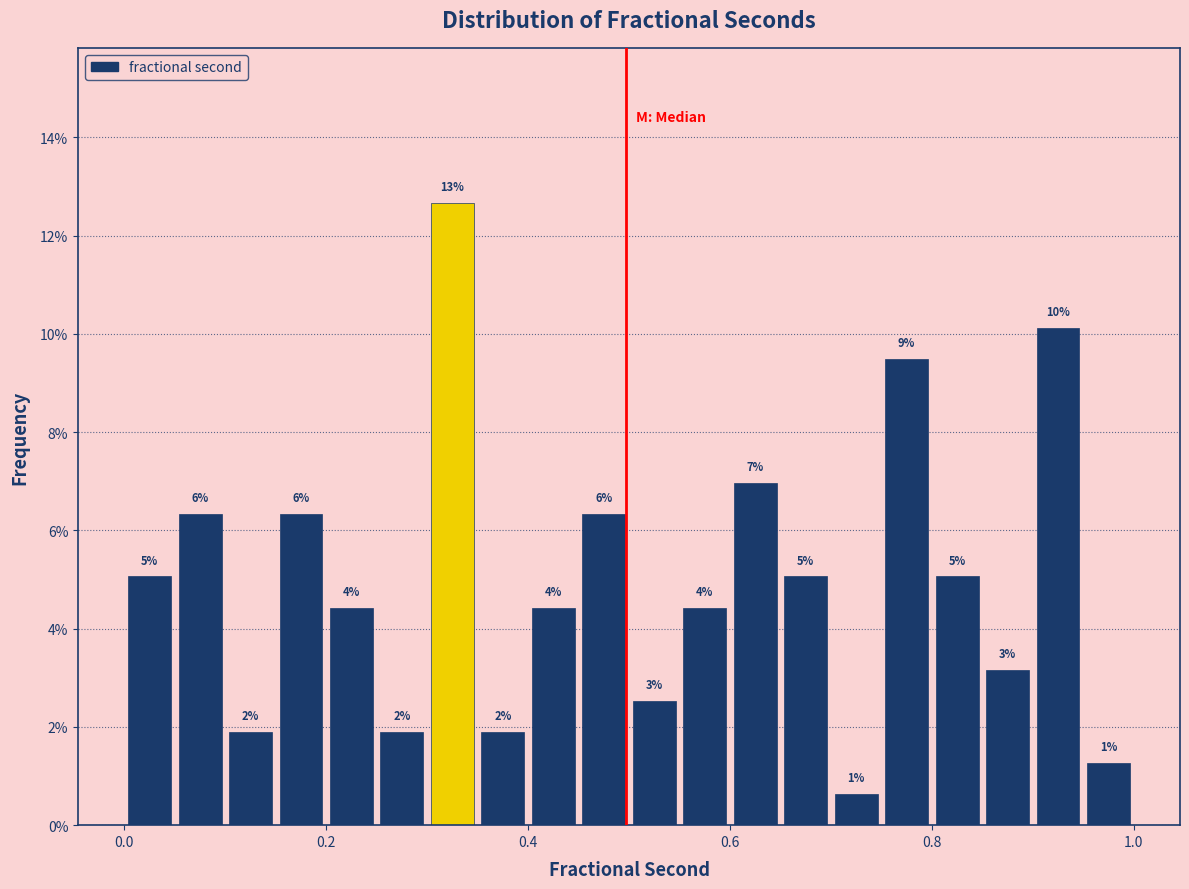

Around what value on the x-axis is the tallest bar? Give the approximate position of its centre, as read against the axis.

0.32